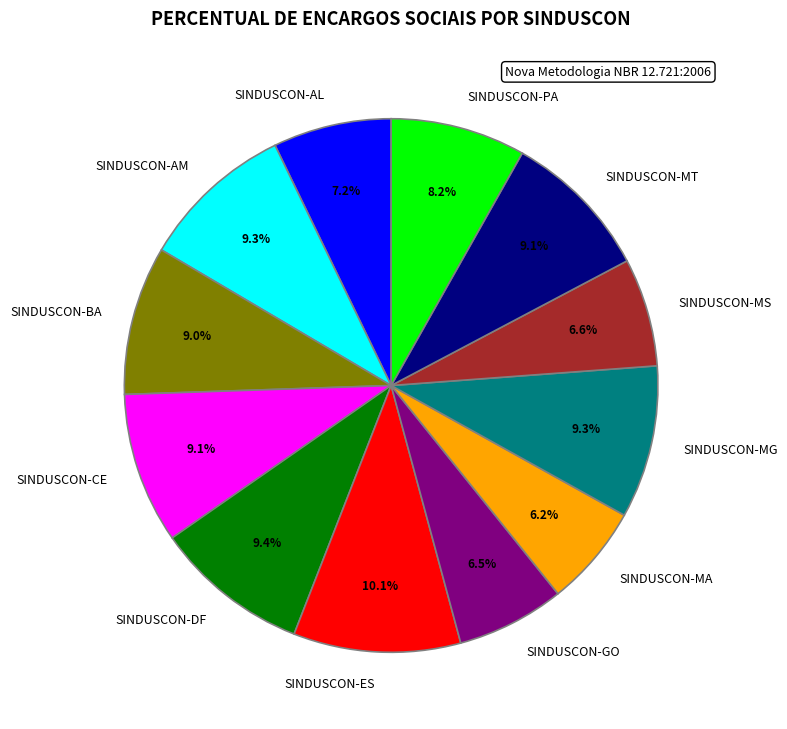

Does any single category account for the majority?

No